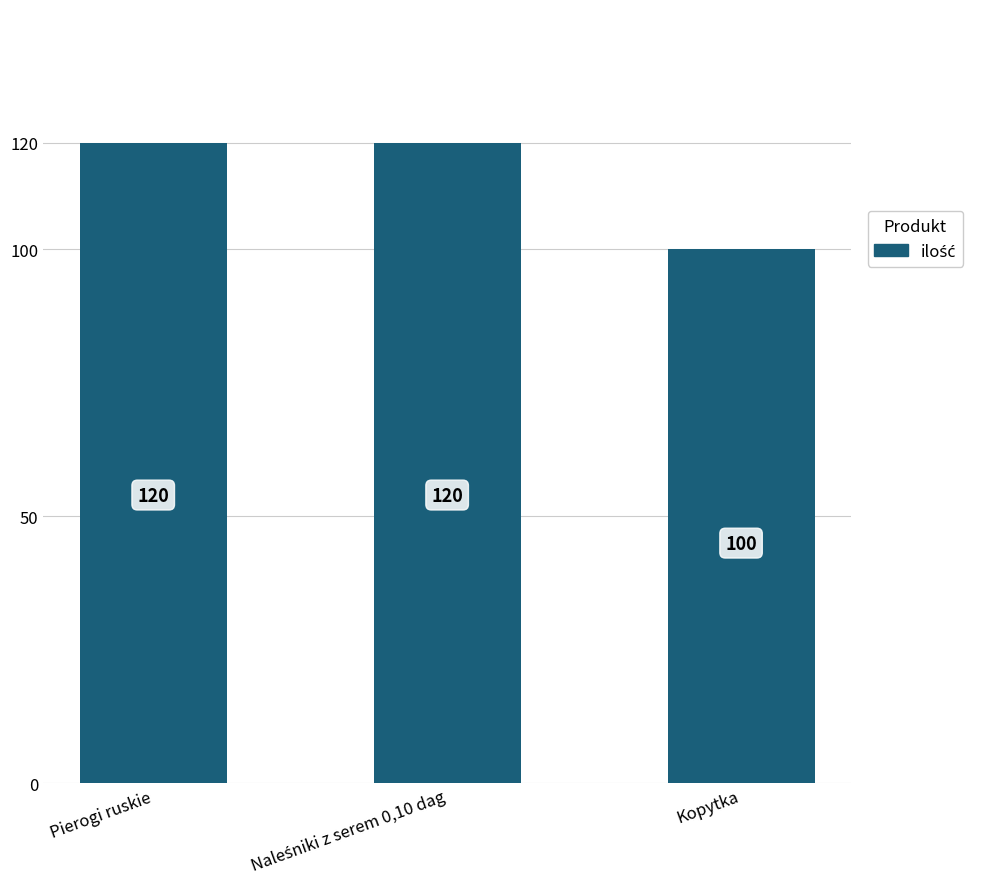

What is the label of the 1st bar from the right?

Kopytka